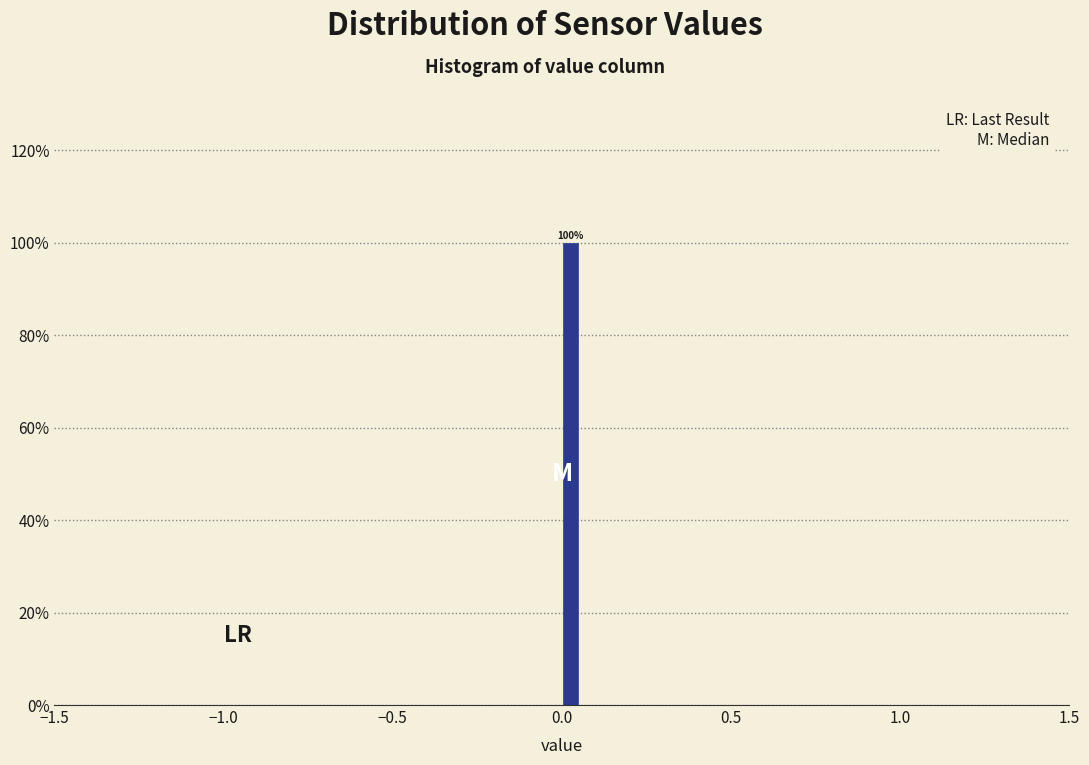

Around what value on the x-axis is the tallest bar? Give the approximate position of its centre, as read against the axis.

0.05